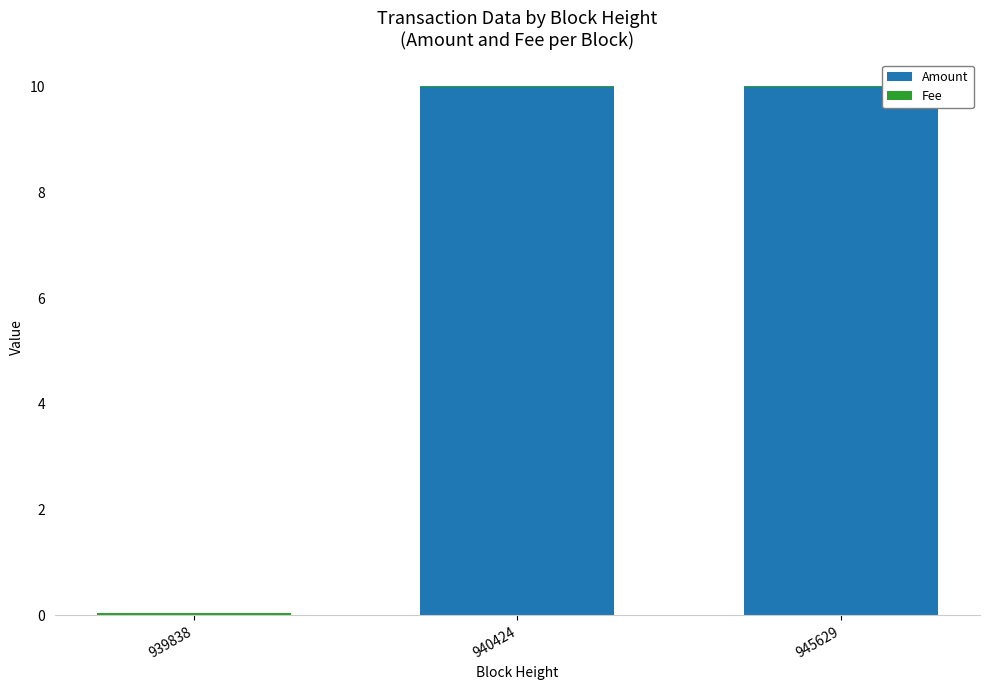

How many categories are shown in the chart?

3